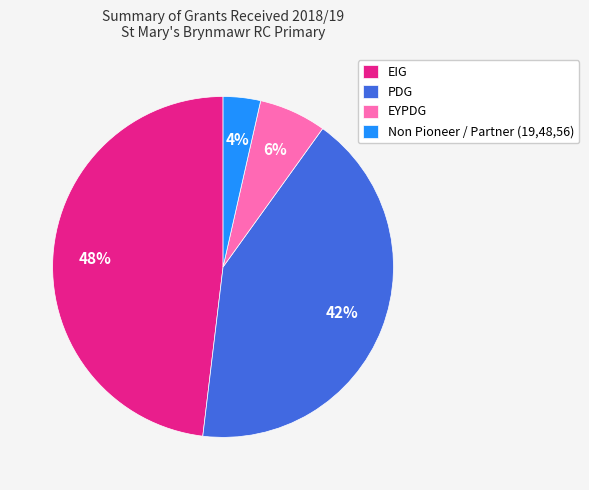

Is the sum of Non Pioneer / Partner (19,48,56) and EYPDG greater than half?

No